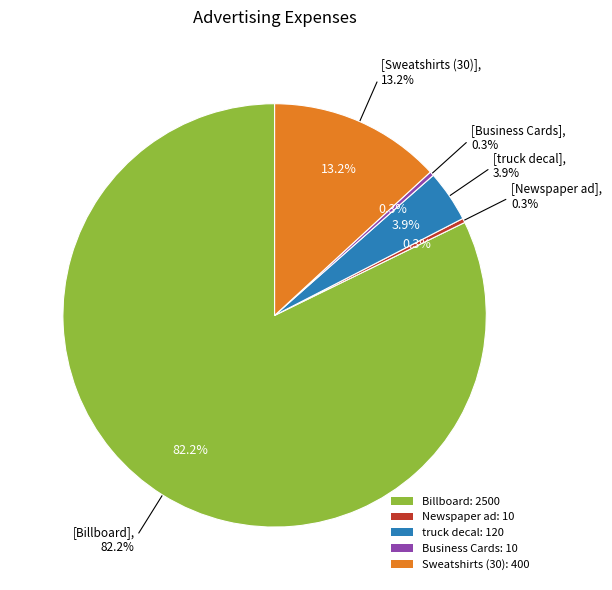

Is it true that Newspaper ad is 6% of the pie?

False